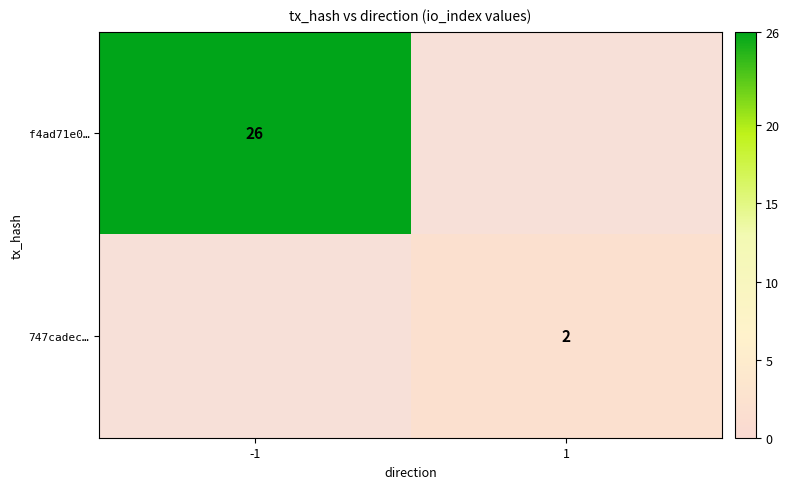

Is it true that 747cadec… equals 1 at 1?

False